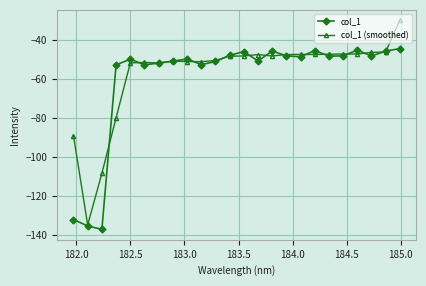

List the series in order of their peak value, lowest first.

col_1, col_1 (smoothed)